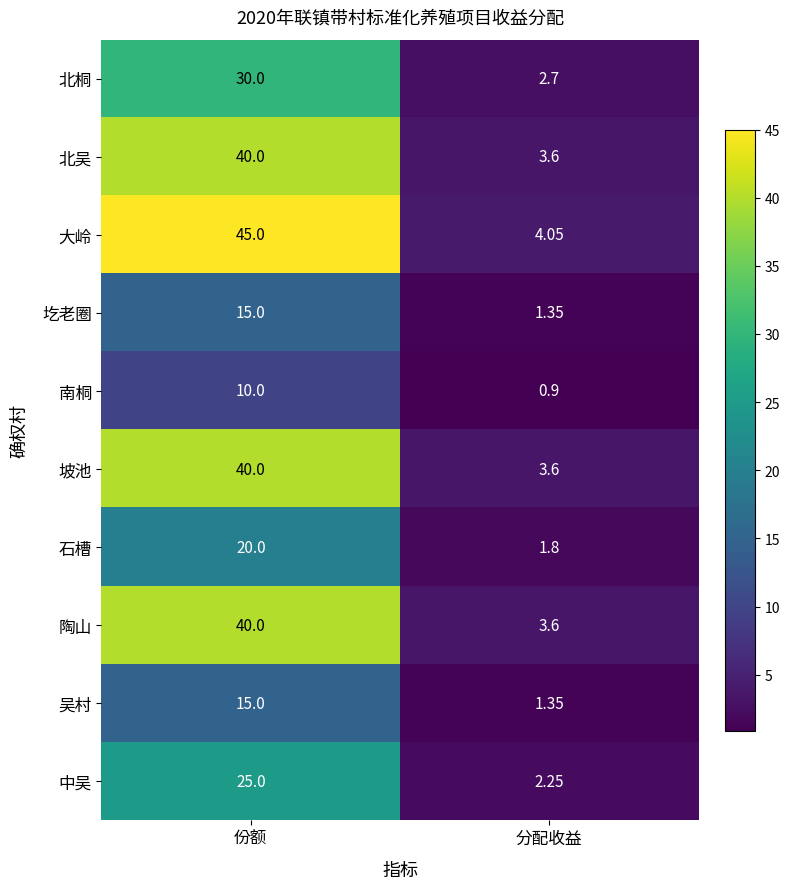

Rank the categories by 北桐 value from lowest to highest.

分配收益, 份额